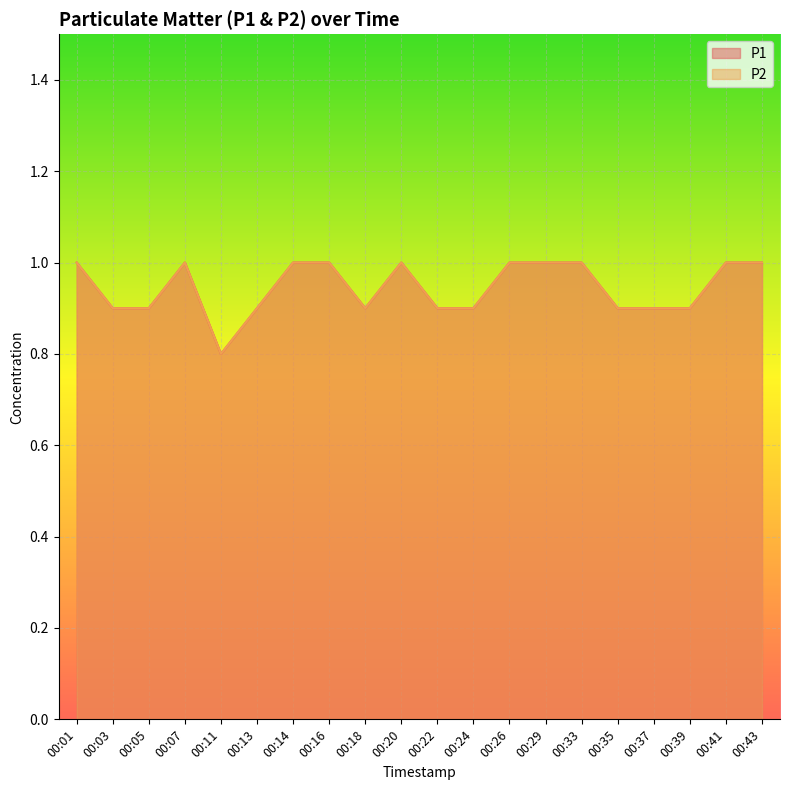

Reading left to right, what are all the values shown in this chart?

P1: 00:01=1.0	00:03=0.9	00:05=0.9	00:07=1.0	00:11=0.8	00:13=0.9	00:14=1.0	00:16=1.0	00:18=0.9	00:20=1.0	00:22=0.9	00:24=0.9	00:26=1.0	00:29=1.0	00:33=1.0	00:35=0.9	00:37=0.9	00:39=0.9	00:41=1.0	00:43=1.0
P2: 00:01=1.0	00:03=0.9	00:05=0.9	00:07=1.0	00:11=0.8	00:13=0.9	00:14=1.0	00:16=1.0	00:18=0.9	00:20=1.0	00:22=0.9	00:24=0.9	00:26=1.0	00:29=1.0	00:33=1.0	00:35=0.9	00:37=0.9	00:39=0.9	00:41=1.0	00:43=1.0